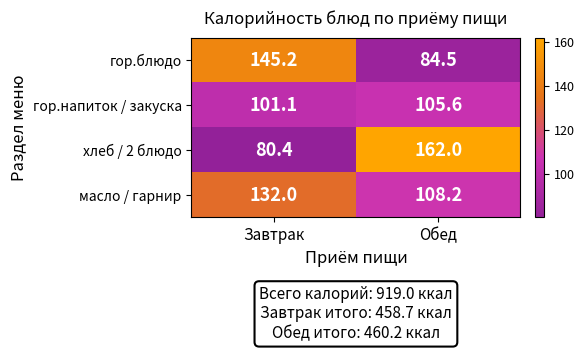

Which series has the largest total across all categories?

хлеб / 2 блюдо